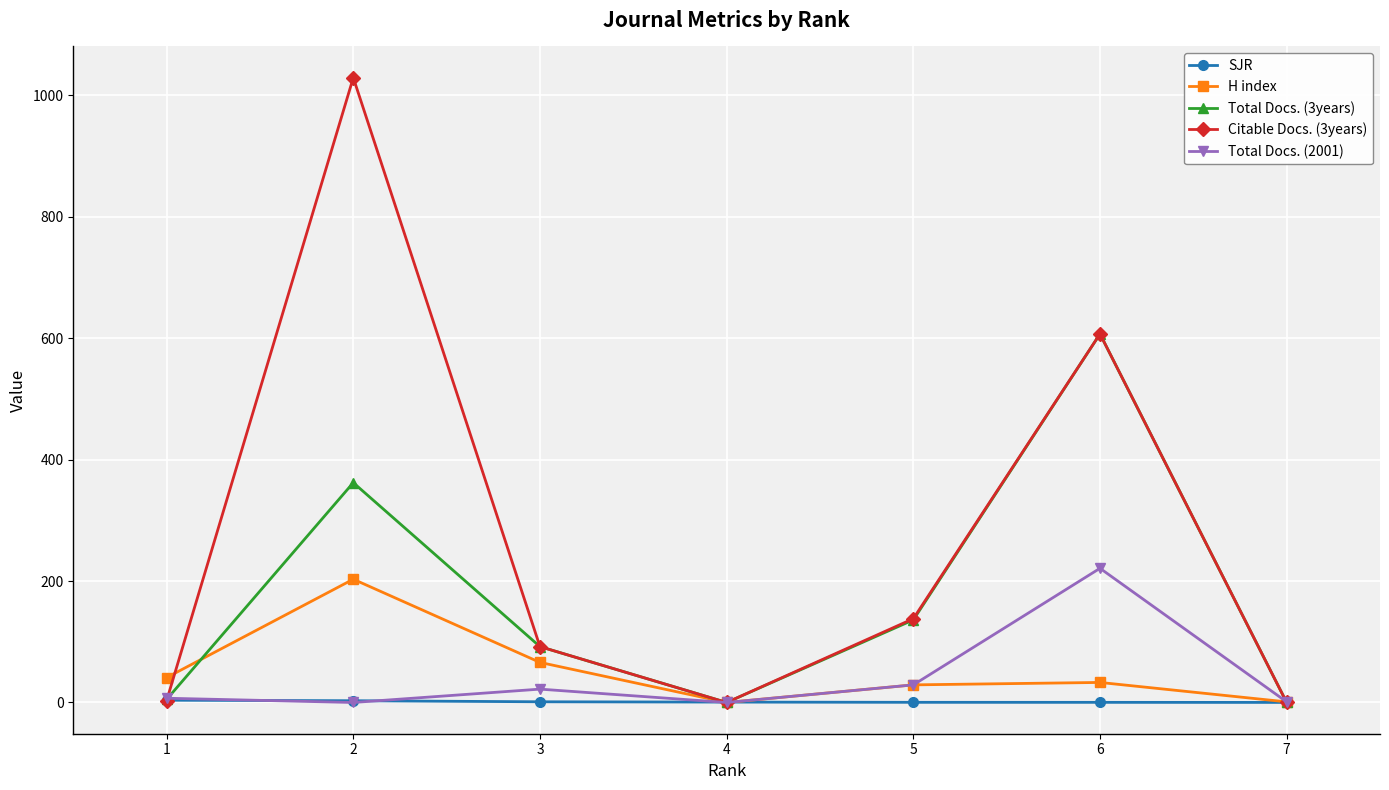

Between 1 and 2, which series saw the biggest shift?

Citable Docs. (3years)